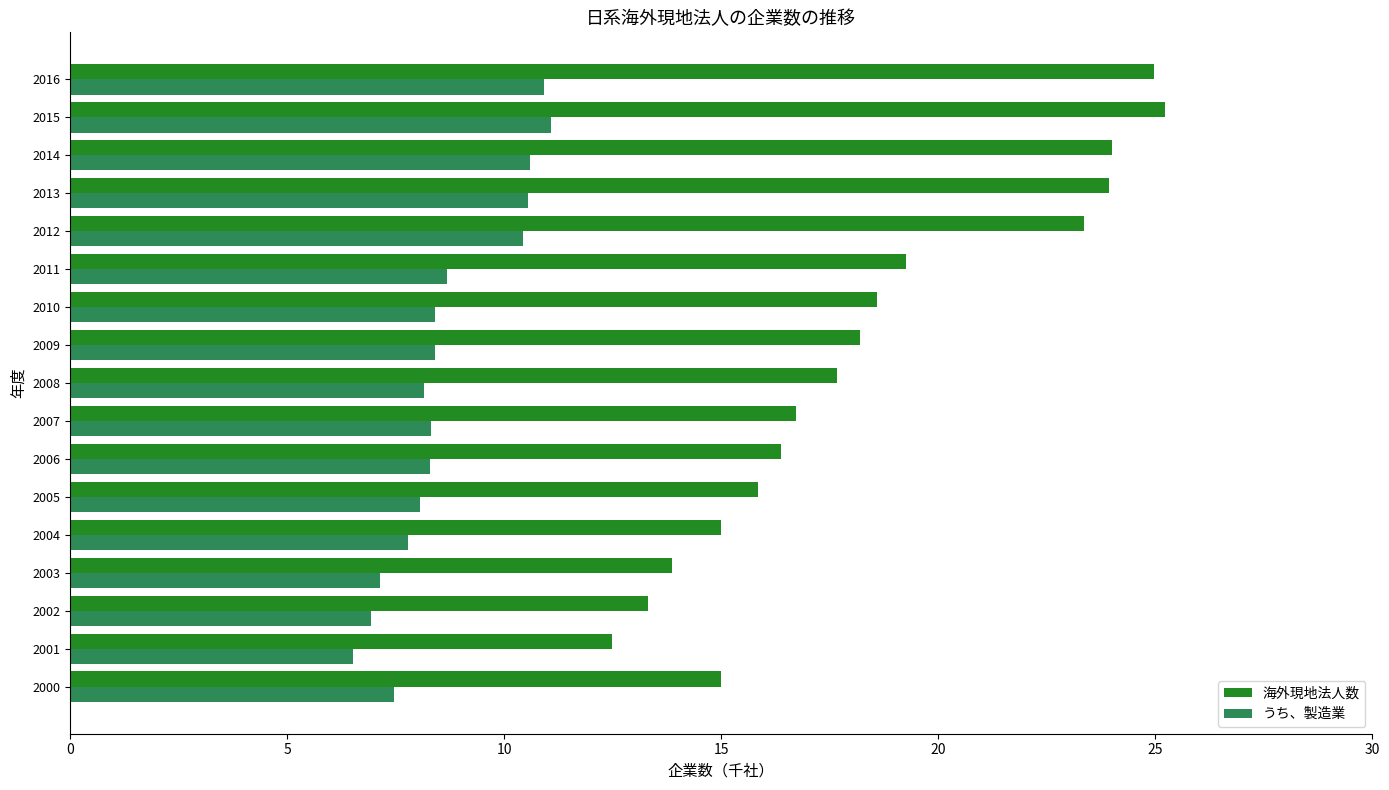

How many data points in 海外現地法人数 are less than 17?

8